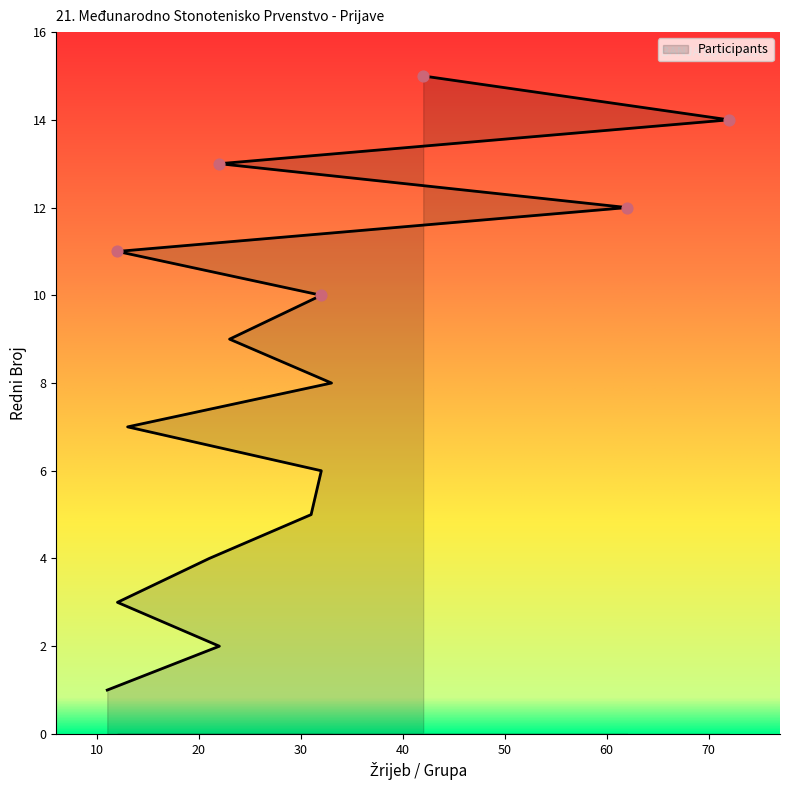

What is the change in value from 31 to 12?

+6